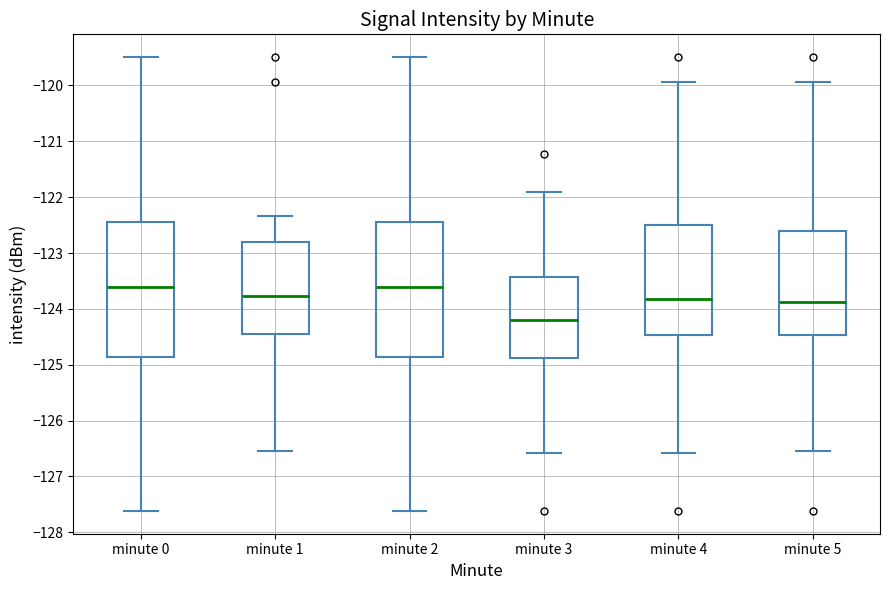

Where is the upper edge of the box for minute 3 on the y-axis? The values are not printed on the chart, so give them approximately, as read against the axis.

-123.4